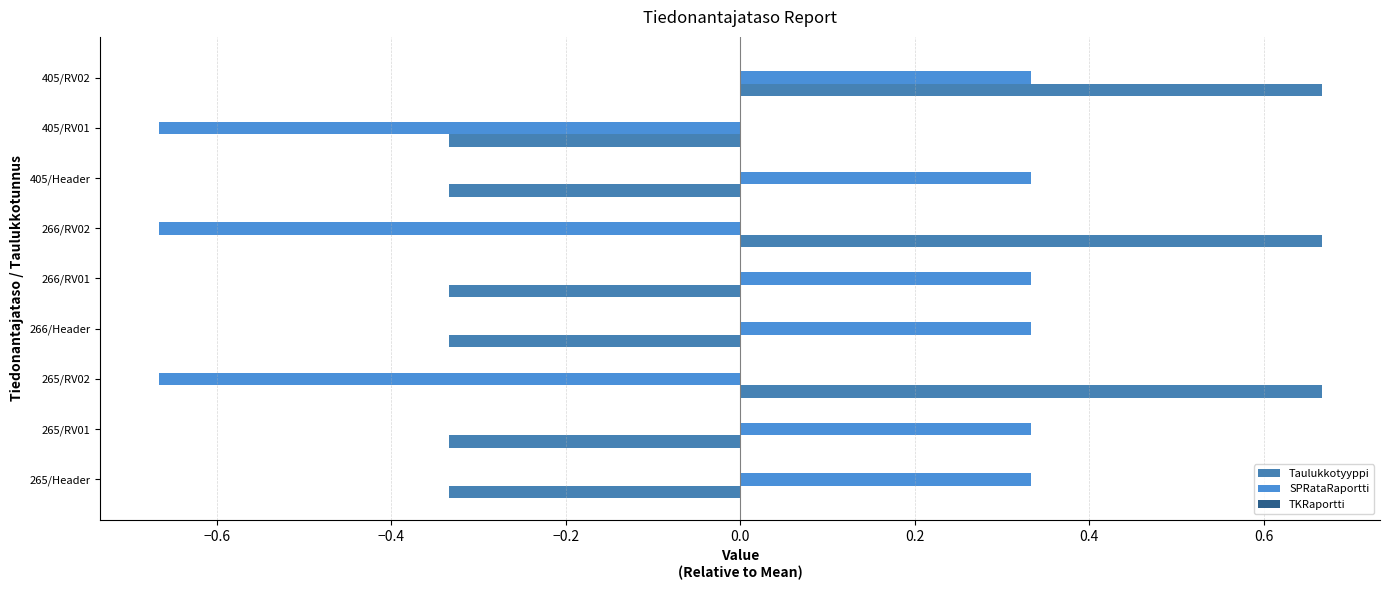

How many categories are shown in the chart?

9